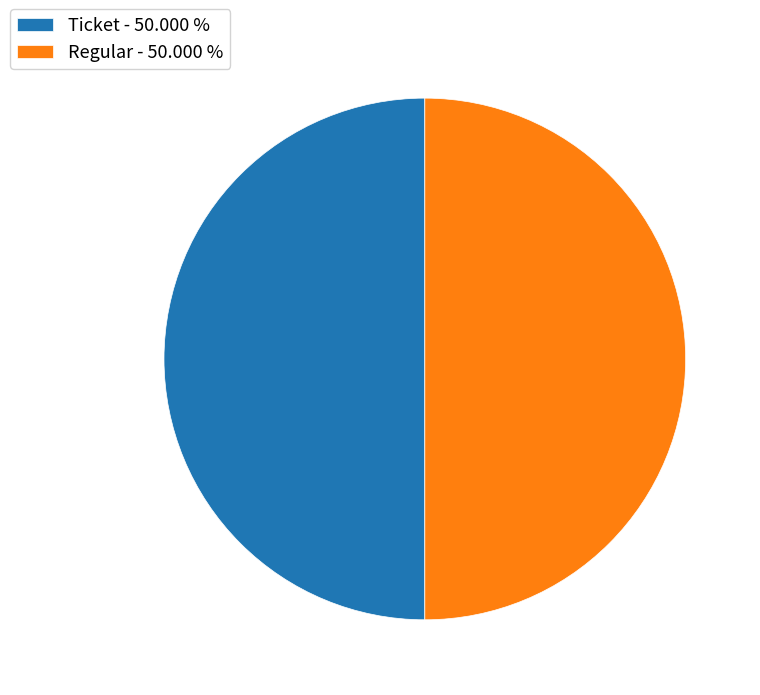

Approximately how many times larger is the value at Regular - 50.000 % compared to Ticket - 50.000 %?

1.0